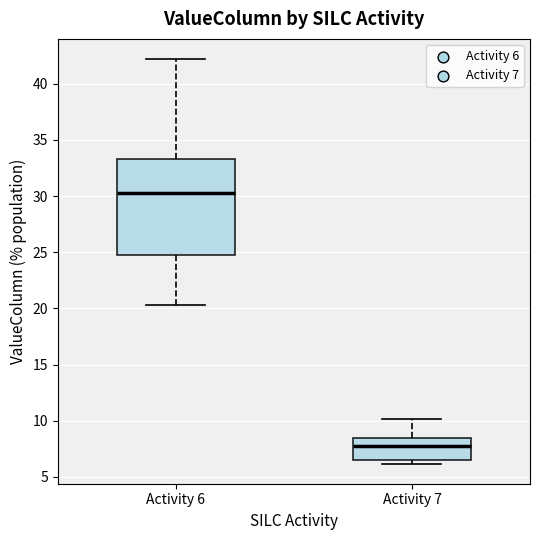

Which box is the tallest, from its lower edge to its upper edge?

Activity 6